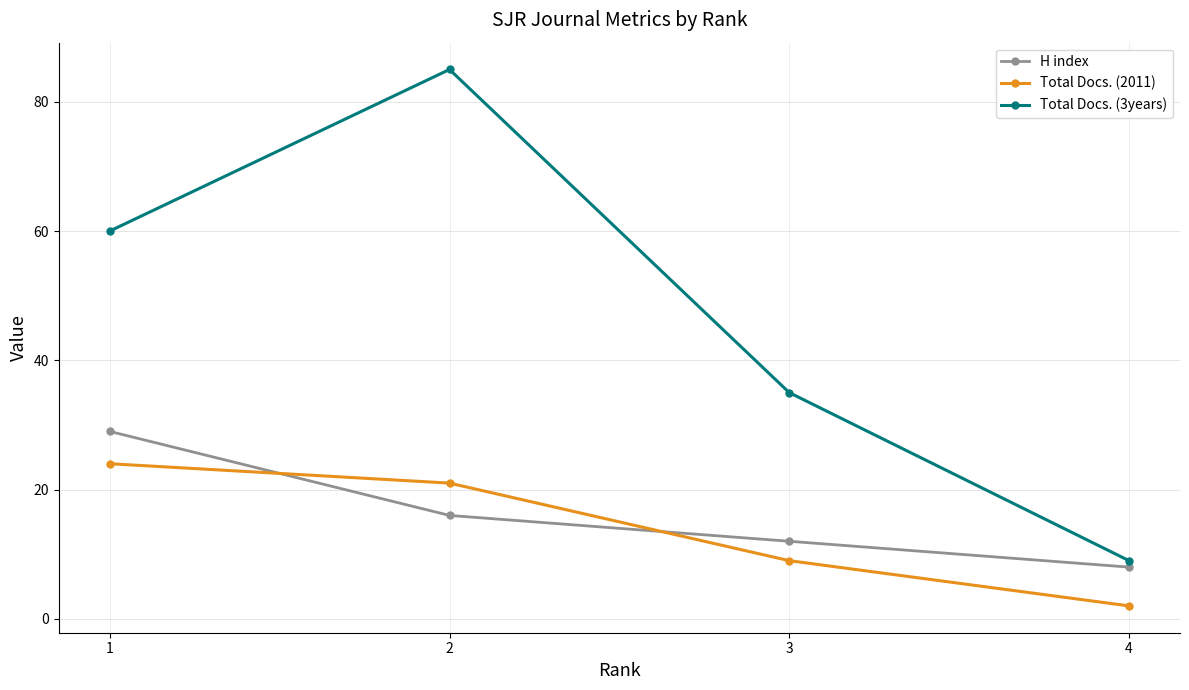

True or false: H index has a value of 25 at 2.

False